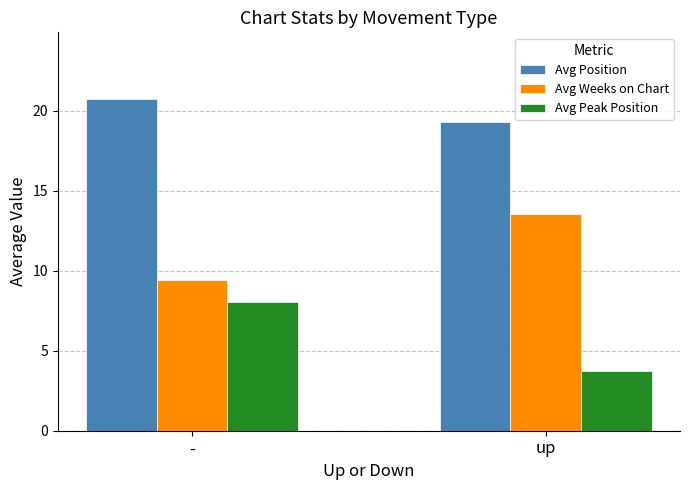

List the series in order of their peak value, lowest first.

Avg Peak Position, Avg Weeks on Chart, Avg Position